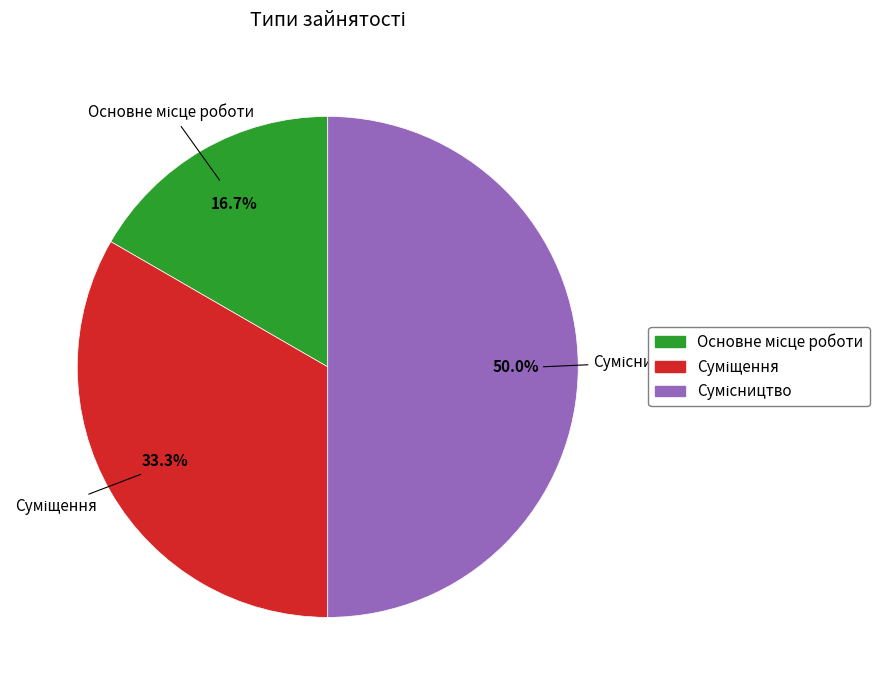

Which has a higher value, Основне місце роботи or Суміщення?

Суміщення